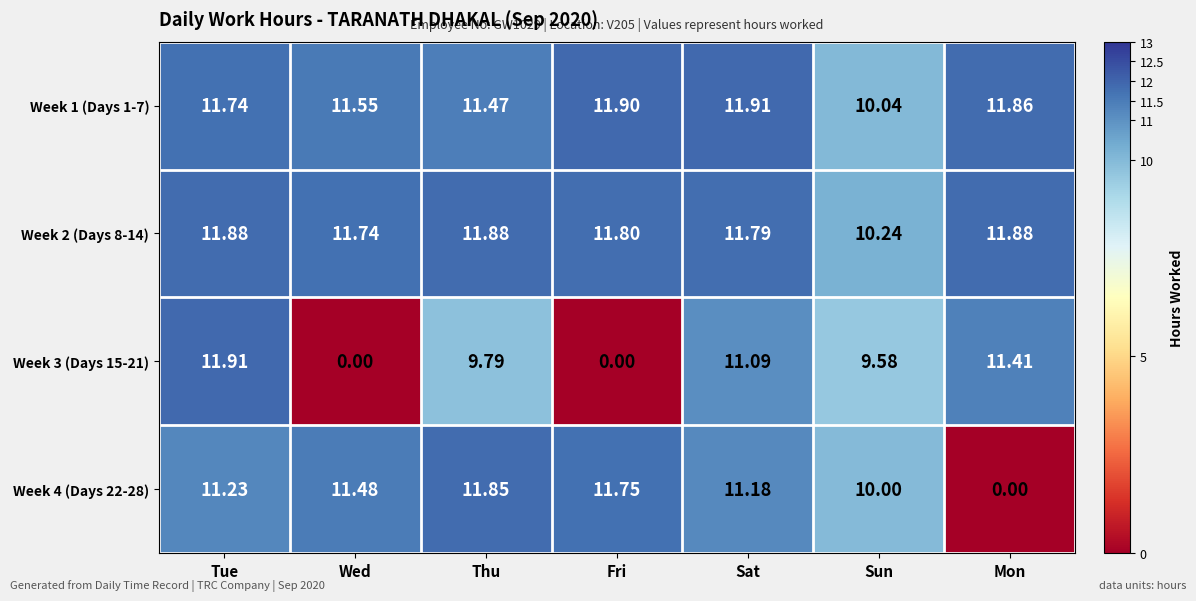

Which category has the lowest value in the Week 1 (Days 1-7) series?

Sun